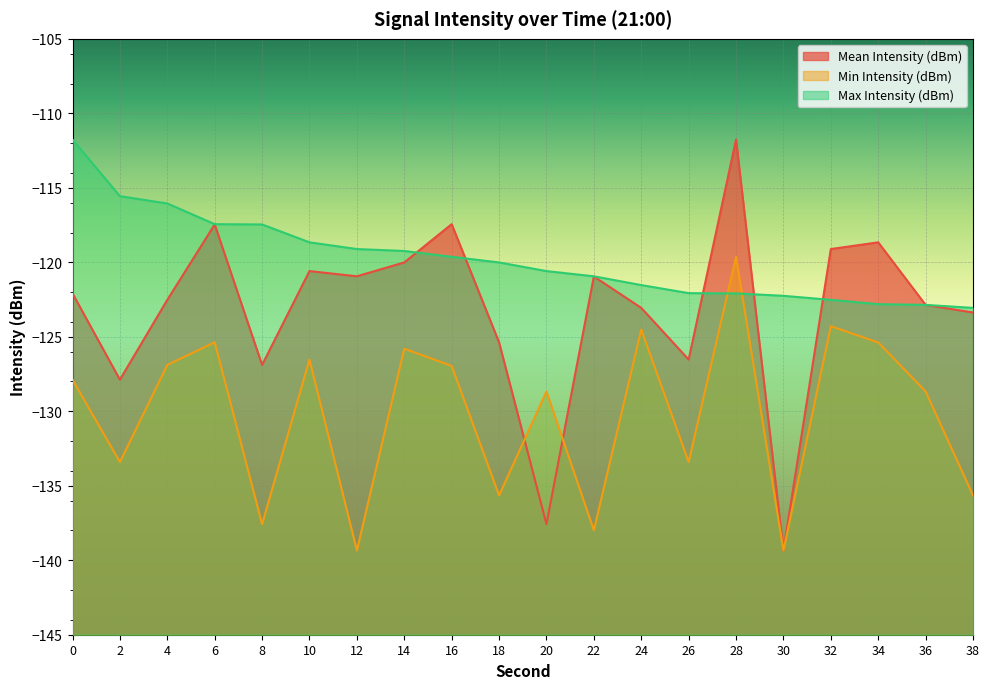

Between 2 and 22, which is larger?

22